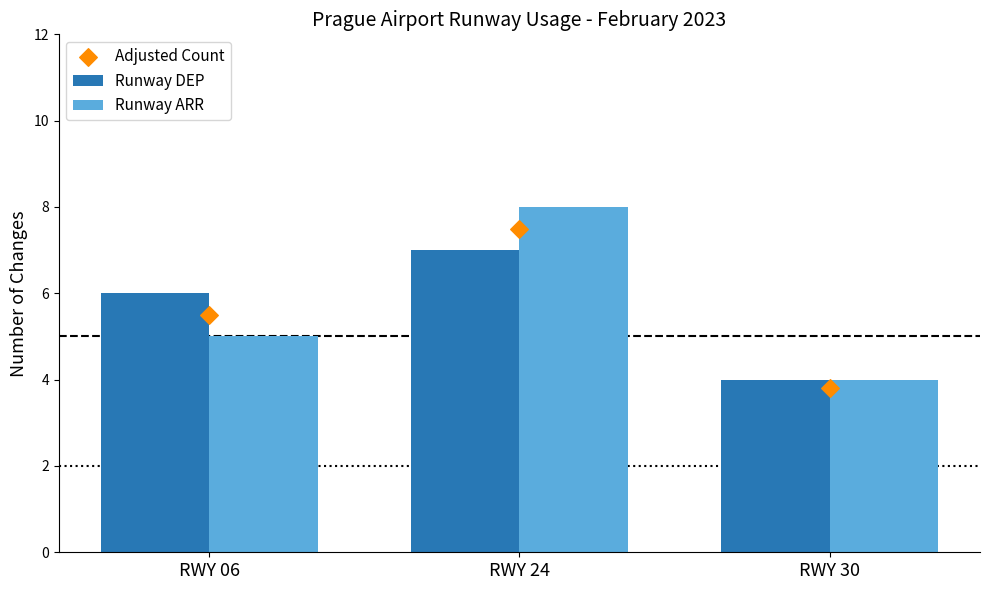

Is the value of Runway ARR at RWY 06 greater than the value of Runway DEP at RWY 30?

Yes